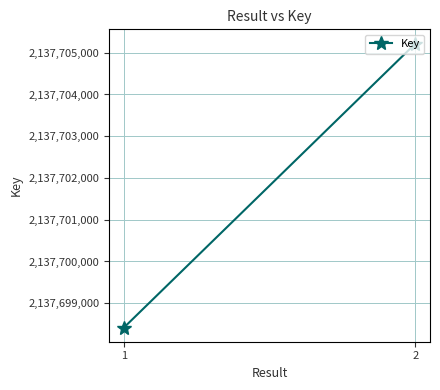

Is this an area chart (filled region under the line)?

No